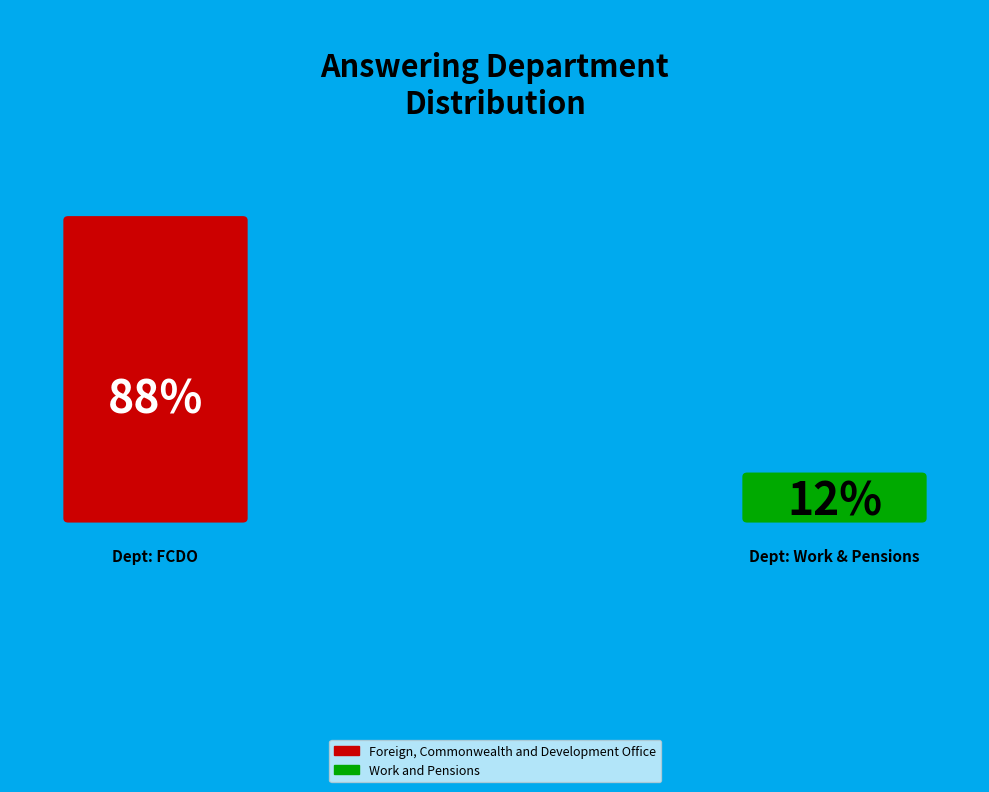

Count the number of slices in the pie.

2